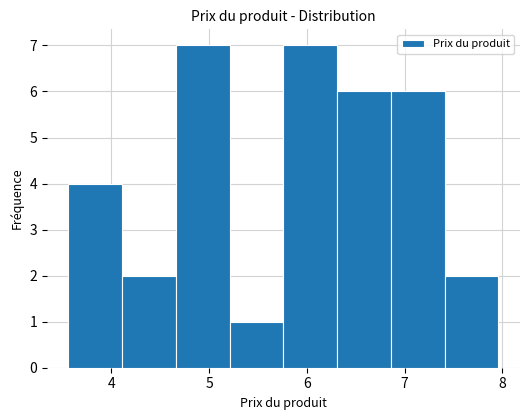

Reading left to right, list every bar in this chart as the range it spans on the x-axis followed by its height. Neither the bar edges nor the heights are printed on the chart, so give them approximately, as read against the axes.

3.56 to 4.11: 4
4.11 to 4.66: 2
4.66 to 5.21: 7
5.21 to 5.76: 1
5.76 to 6.31: 7
6.31 to 6.86: 6
6.86 to 7.41: 6
7.41 to 7.96: 2